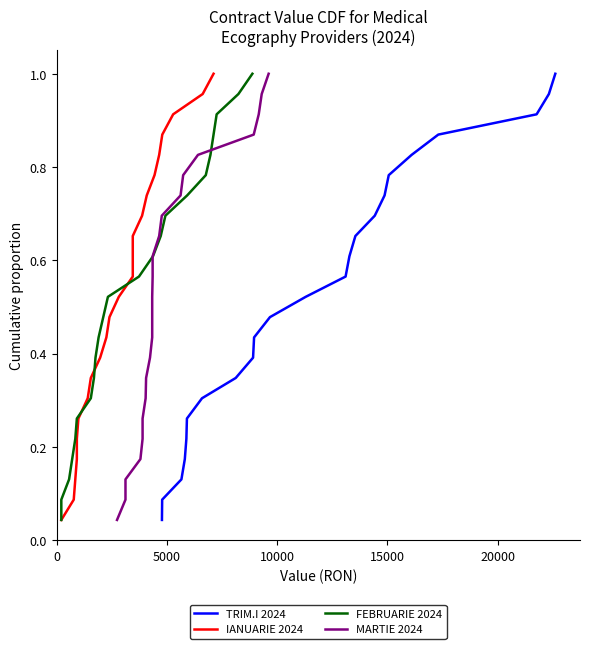

How many lines are shown in the chart?

4